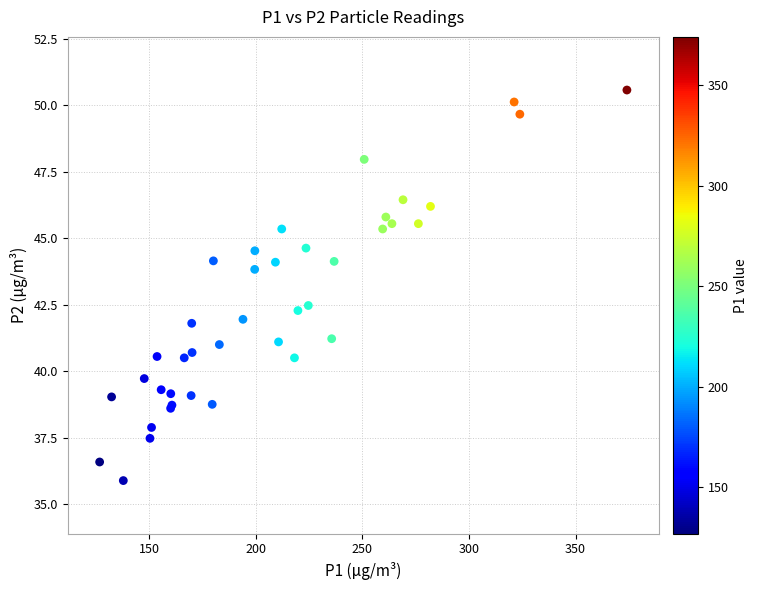

What Y value in the scatter plot is closest to 43?

42.5